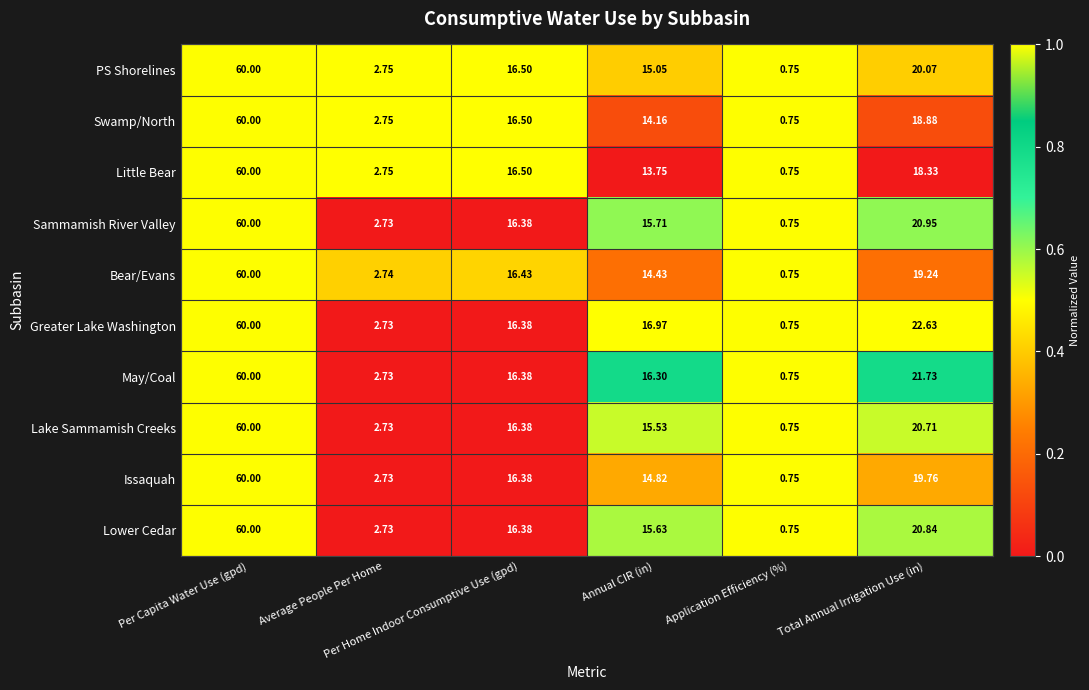

How many categories are shown in the chart?

6